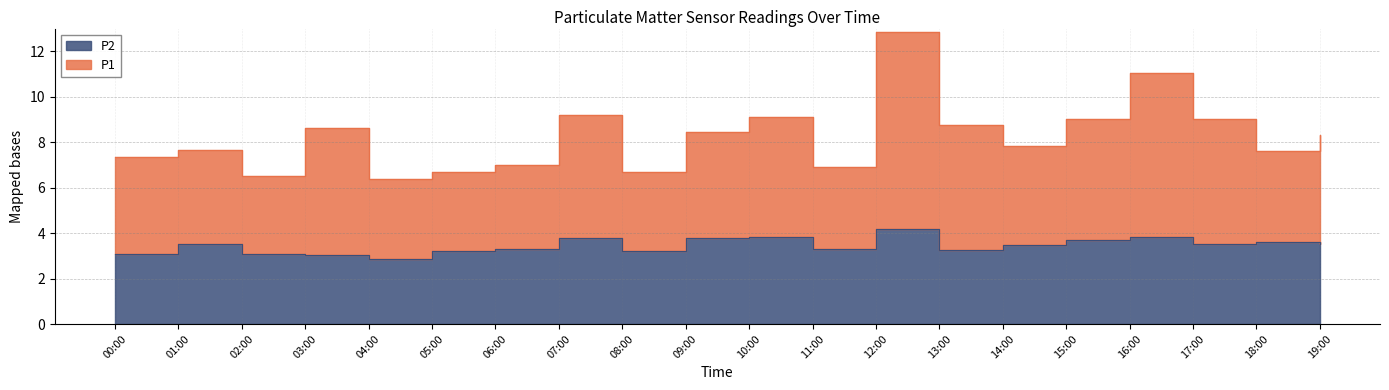

Reading left to right, list all the values displayed in this chart.

P1: 7.3	7.7	6.5	8.6	6.4	6.7	7.0	9.2	6.7	8.5	9.1	6.9	12.9	8.8	7.8	9.0	11.0	9.0	7.6	8.3
P2: 3.1	3.5	3.1	3.0	2.9	3.2	3.3	3.8	3.2	3.8	3.8	3.3	4.2	3.3	3.5	3.7	3.8	3.5	3.6	3.5